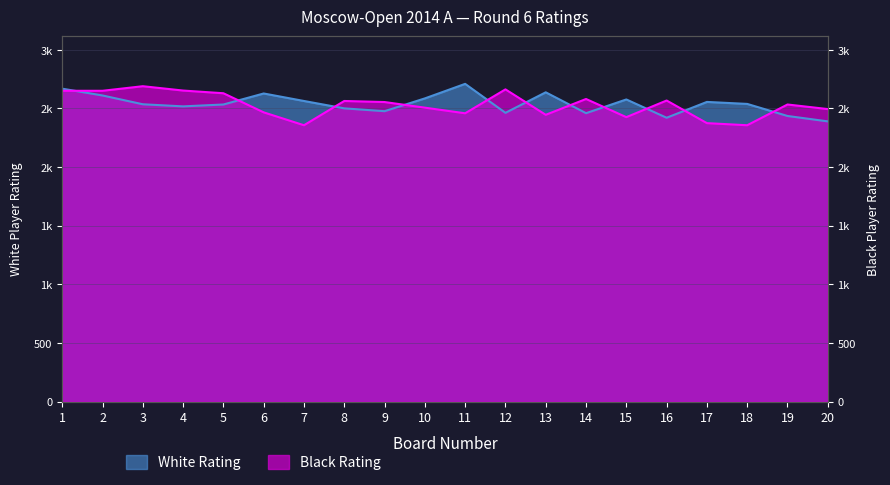

Reading left to right, list all the values displayed in this chart.

White Rating: 2669	2611	2536	2518	2534	2628	2564	2501	2477	2586	2710	2463	2638	2460	2577	2421	2556	2539	2436	2390
Black Rating: 2651	2651	2690	2653	2630	2467	2357	2564	2555	2507	2459	2663	2446	2581	2426	2568	2375	2357	2534	2495